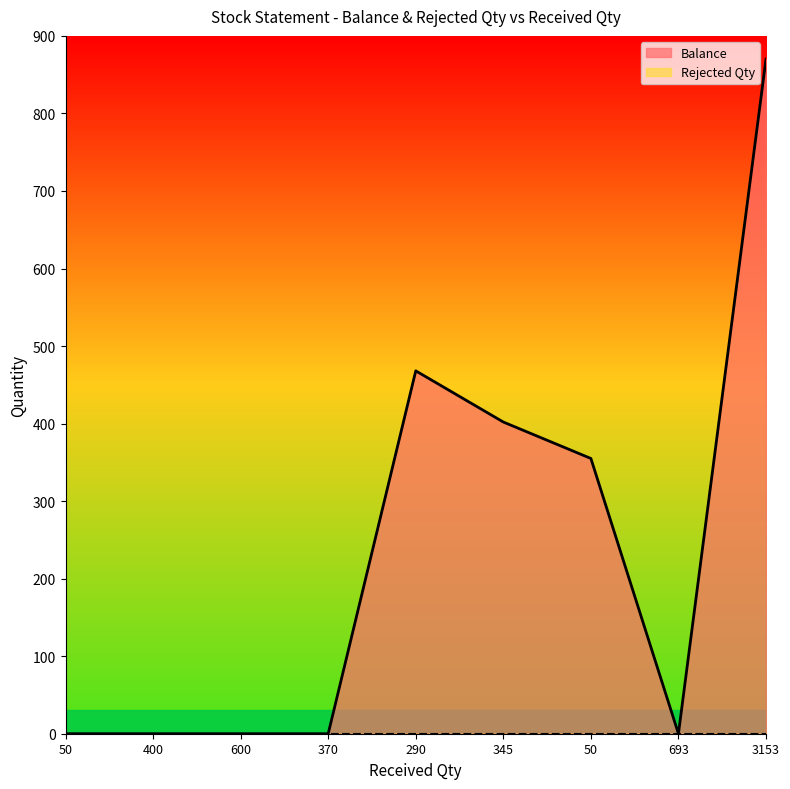

What is the difference between the maximum and minimum values?

870